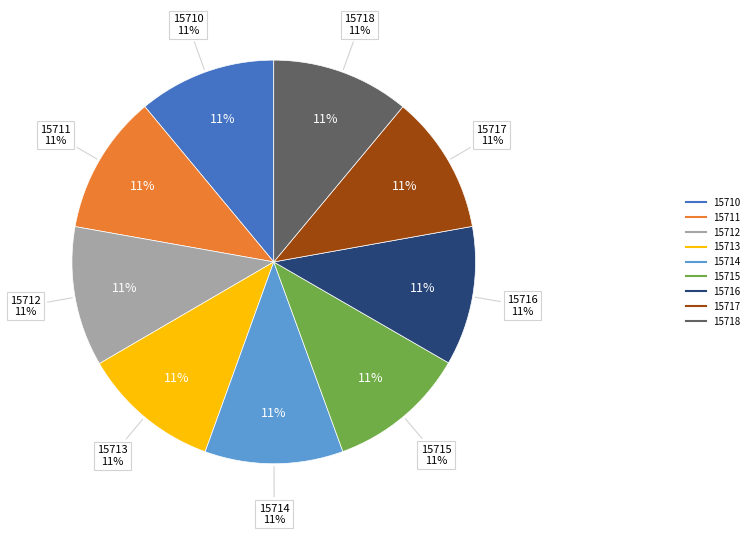

Rank the categories by value from lowest to highest.

15710, 15718, 15713, 15714, 15715, 15717, 15716, 15711, 15712